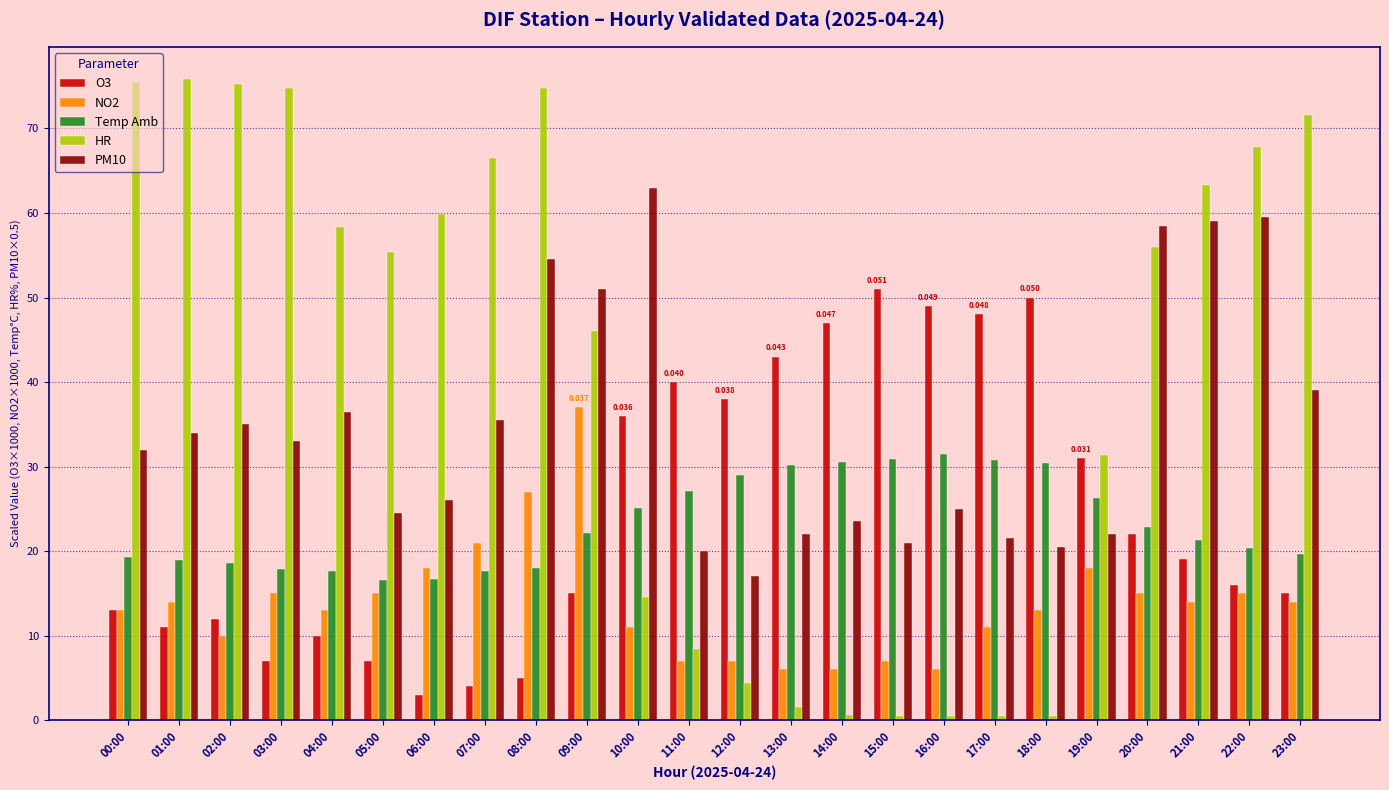

Is the value of HR at 08:00 greater than the value of Temp Amb at 08:00?

Yes